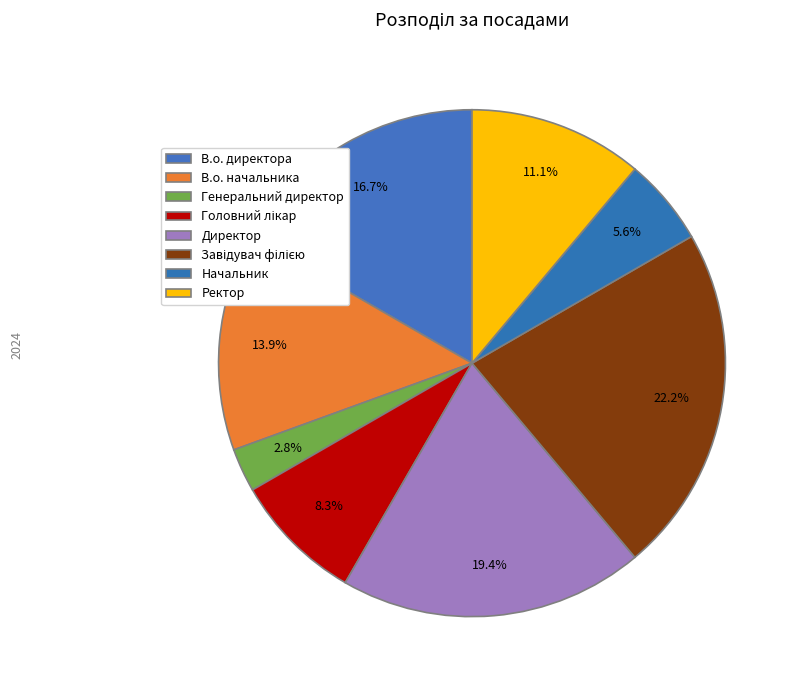

To the nearest percent, what percentage of the pie is Директор?

19%